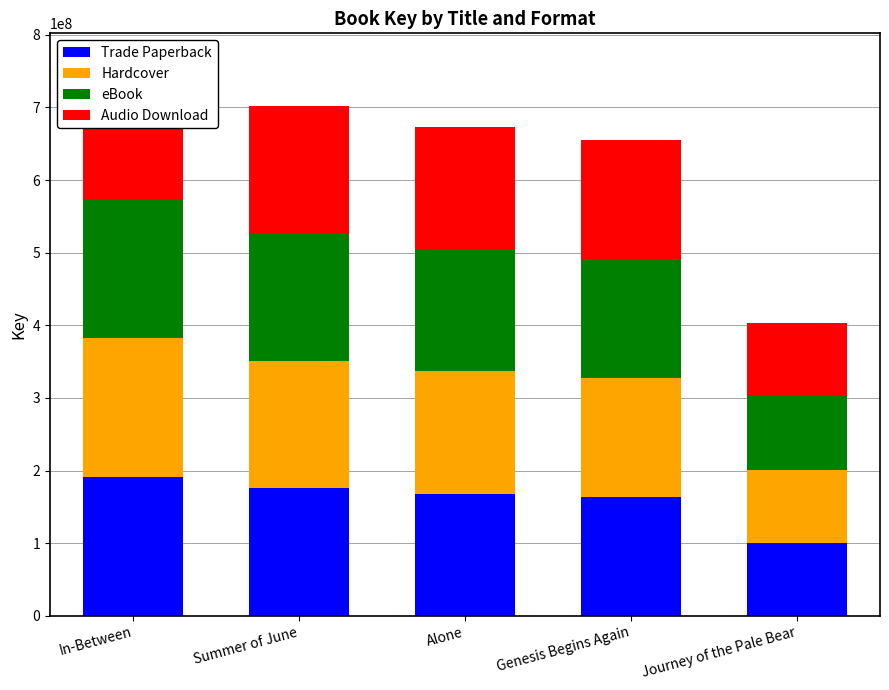

What is the sum of all eBook values?

798947602